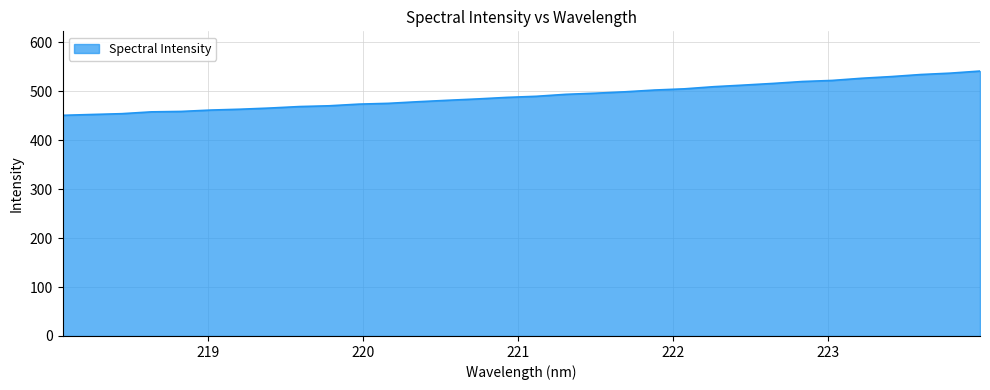

What is the maximum value shown in the chart?

541.4